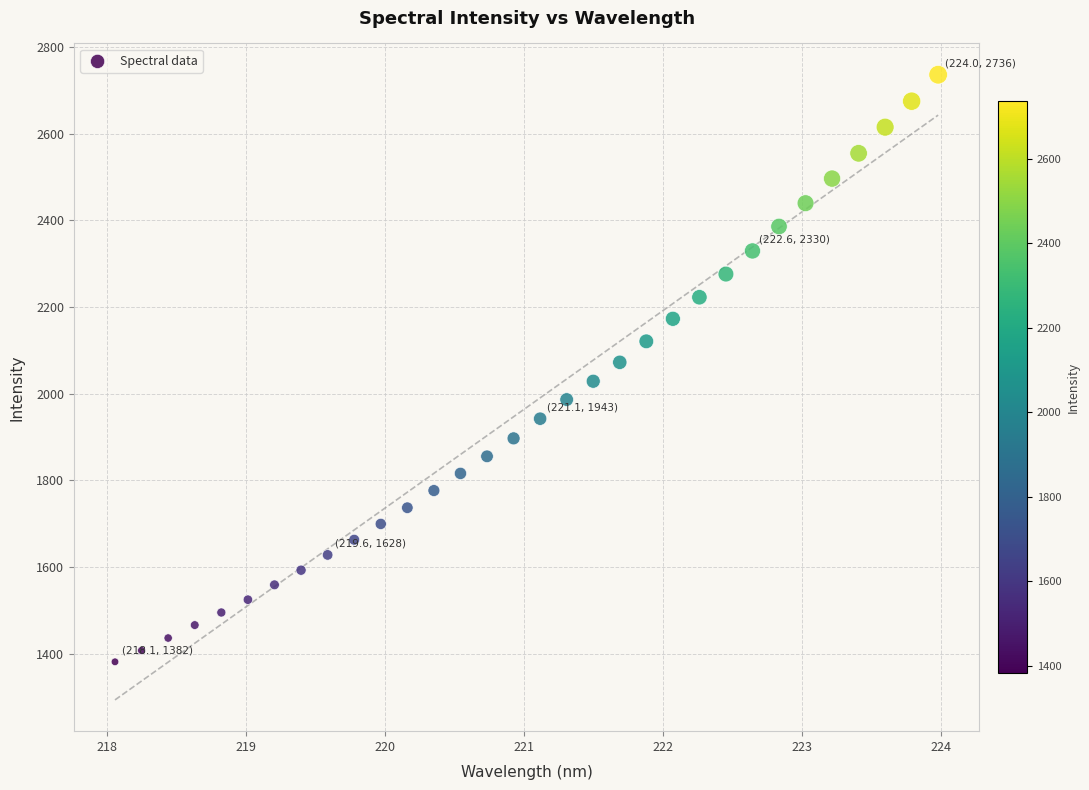

What is the range of X values (max minus min)?

5.9